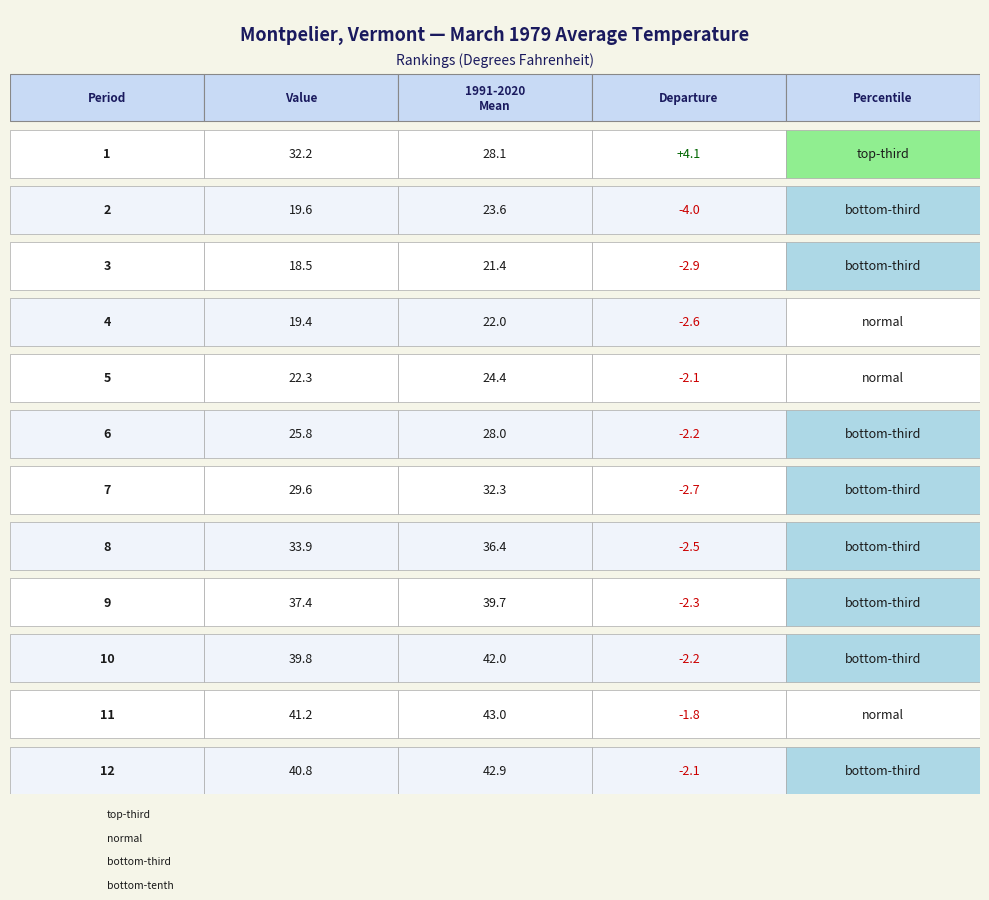

Where is Departure nearest to the value 0?

11